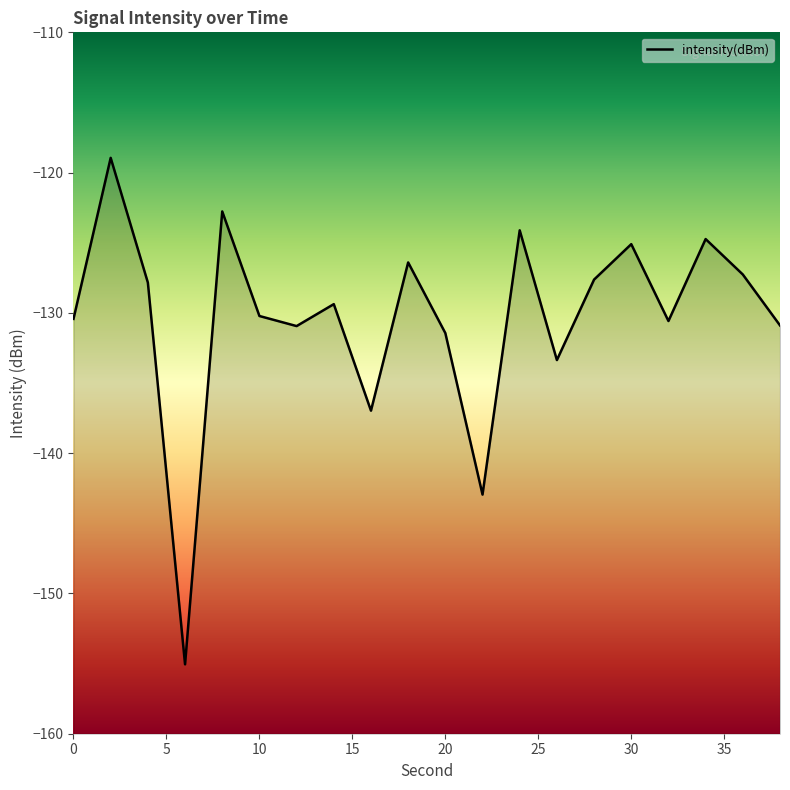

What is the value of the 20th point from the left?

-130.9